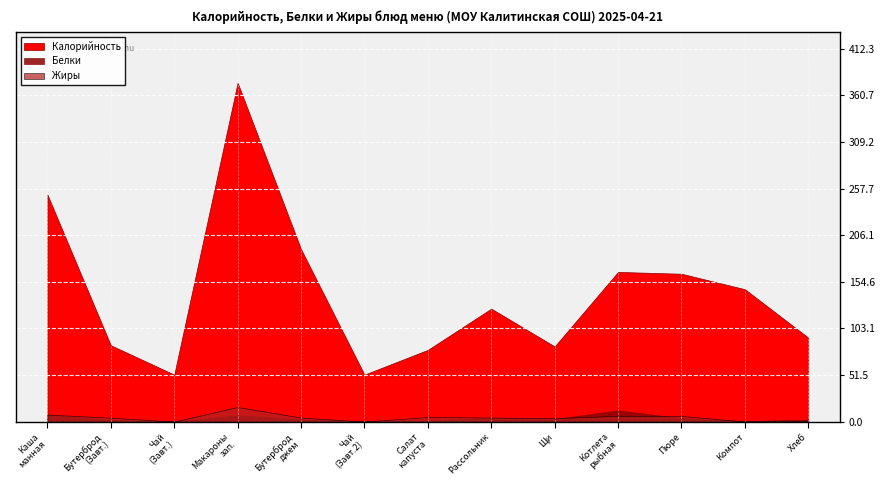

Which has a higher value, Бутерброд с джемом (Завтрак 2) or Пюре картофельное (Обед)?

Бутерброд с джемом (Завтрак 2)